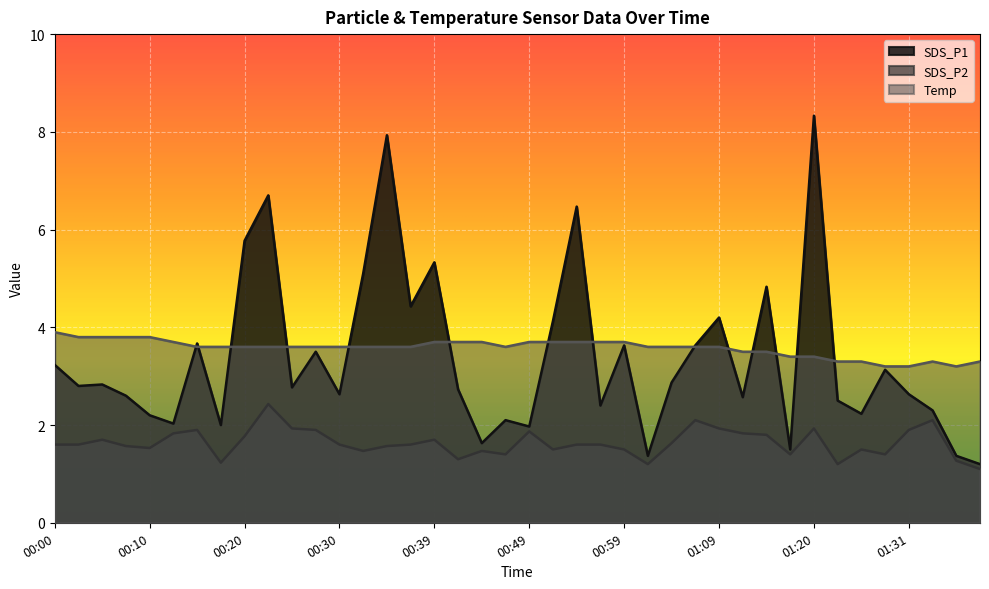

In SDS_P1, how many points are higher than both neighbors (excluding endpoints)?

13